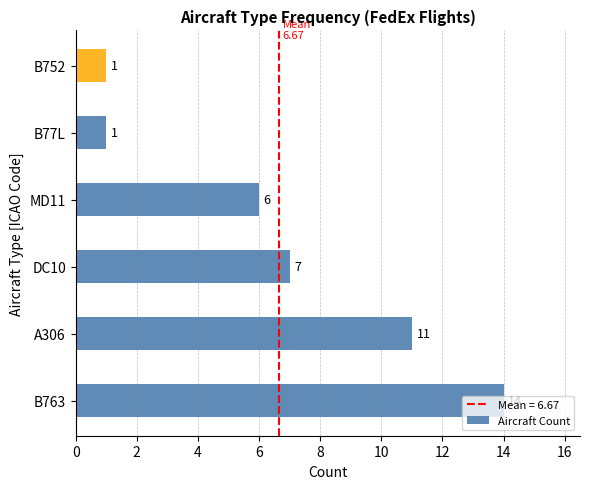

Is it true that the value at B752 is 1?

True